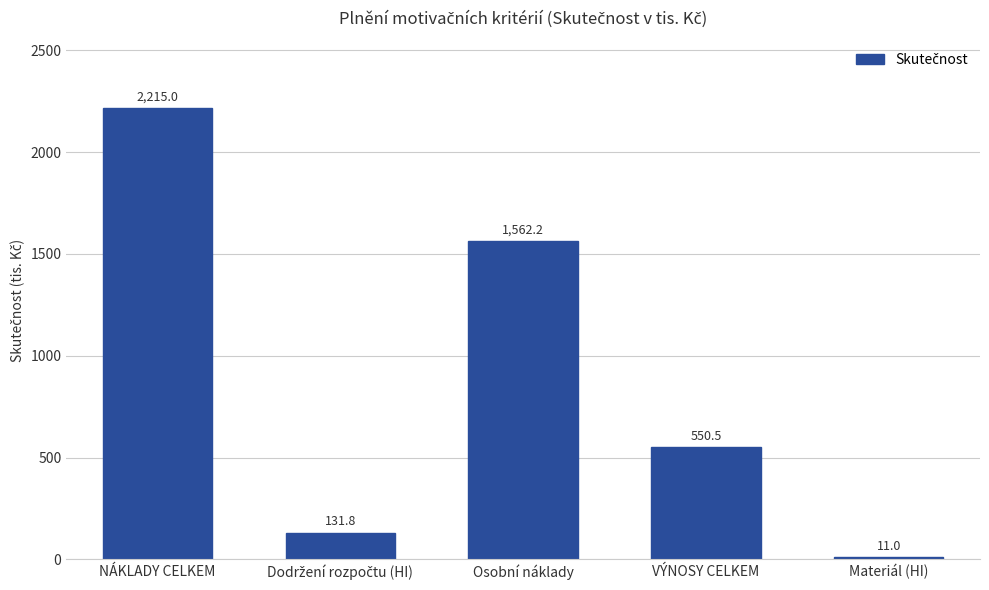

True or false: the data shows 2271.8 at Osobní náklady.

False